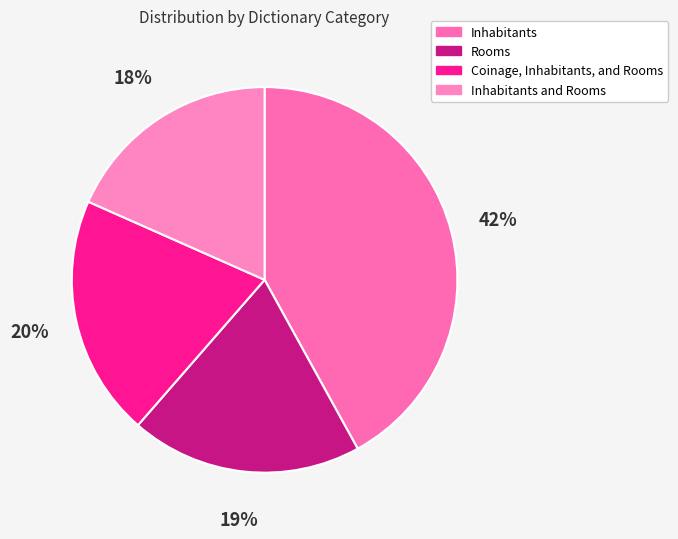

How many slices are in this pie chart?

4